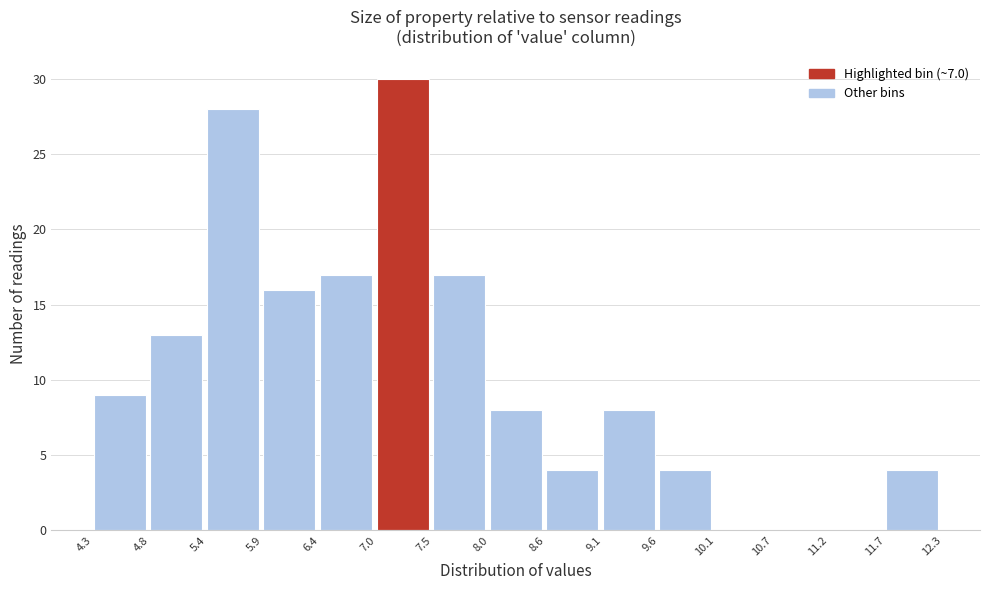

Reading left to right, transcribe this chart: for each bar, give the range it covers on the x-axis and its height. The values are not printed on the chart, so give them approximately, as read against the axis.

4.3 to 4.8: 9
4.8 to 5.4: 13
5.4 to 5.9: 28
5.9 to 6.4: 16
6.4 to 7.0: 17
7.0 to 7.5: 30
7.5 to 8.0: 17
8.0 to 8.6: 8
8.6 to 9.1: 4
9.1 to 9.6: 8
9.6 to 10.1: 4
10.1 to 10.7: 0
10.7 to 11.2: 0
11.2 to 11.7: 0
11.7 to 12.3: 4